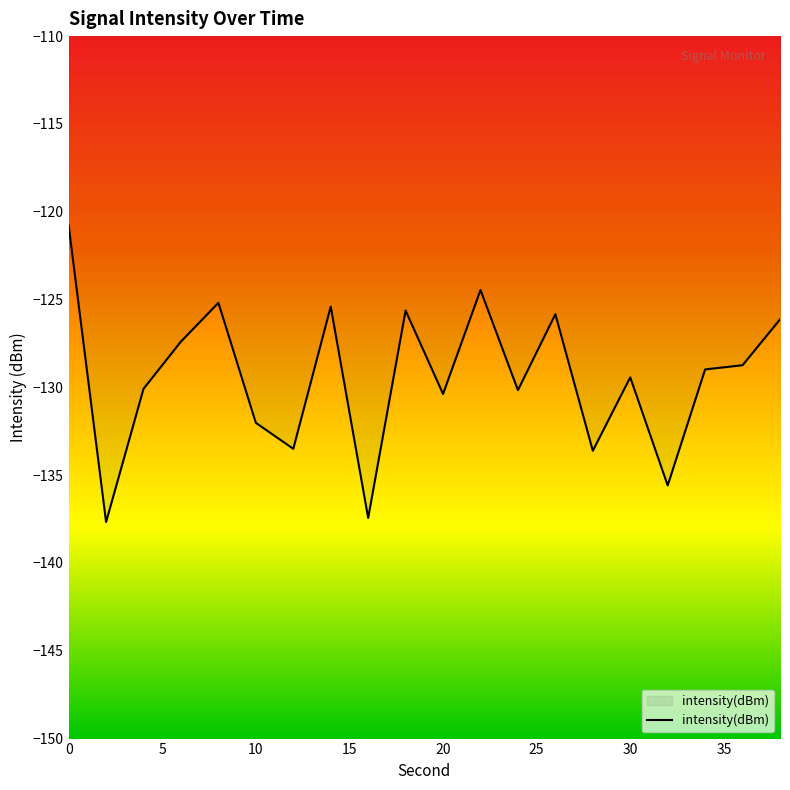

What is the average value?

-129.4